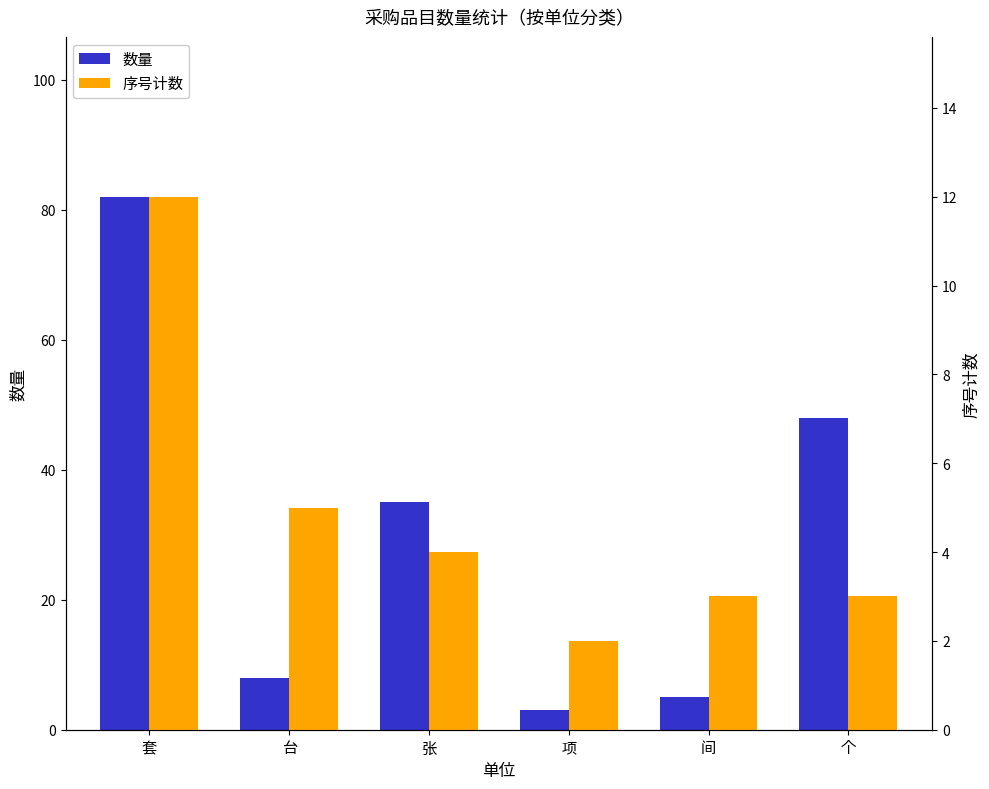

Does the chart contain stacked bars?

No